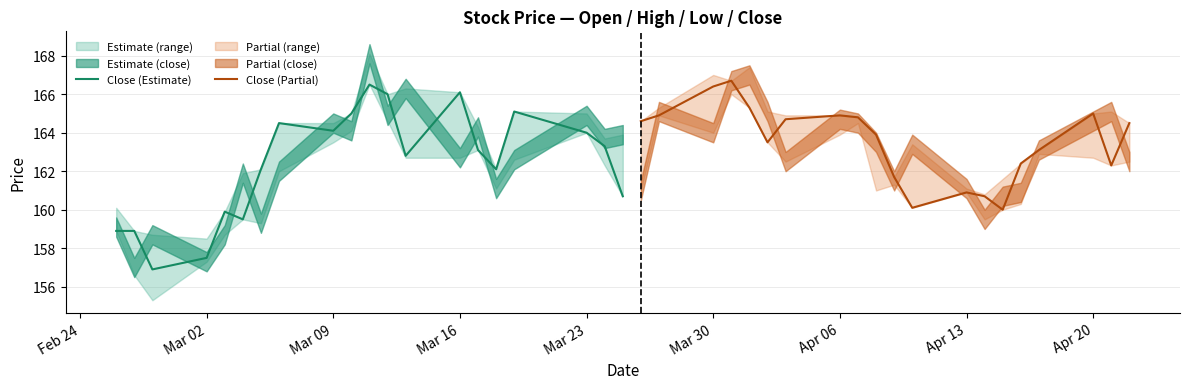

What is the maximum value for Close (Estimate)?

166.5